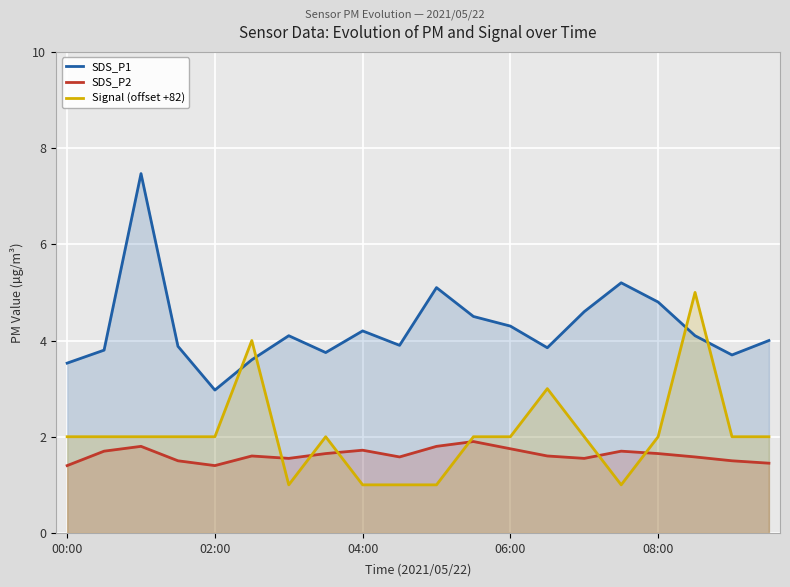

At which category does SDS_P1 reach its first local valley?

02:00